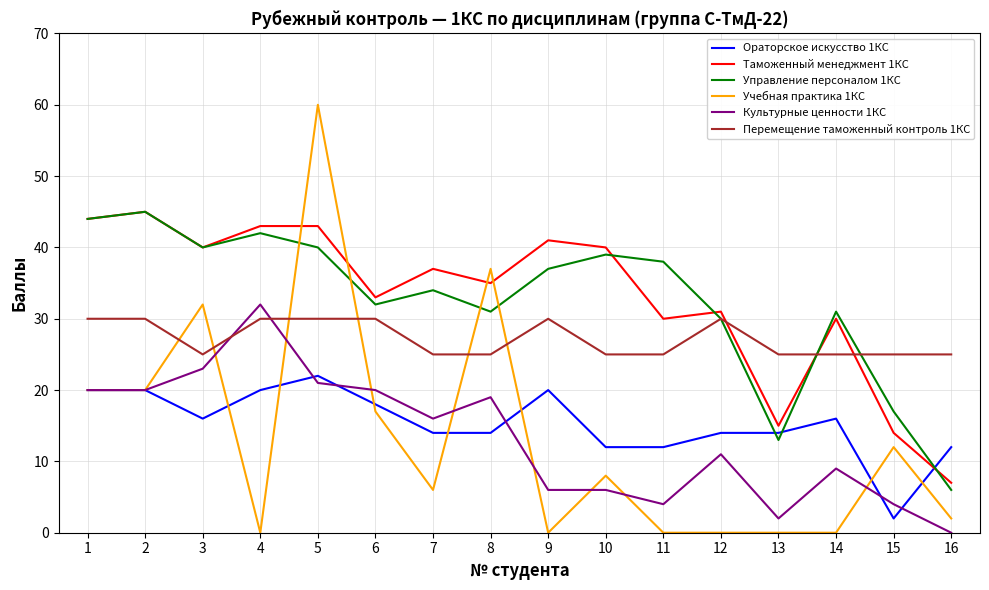

At which category is the sum across all series the highest?

5